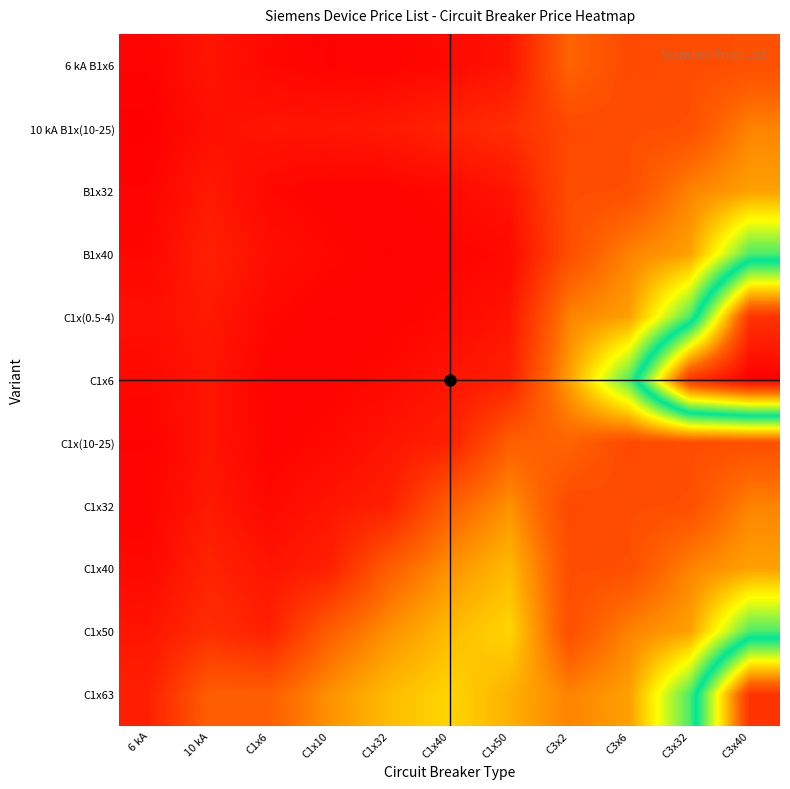

At which category is the sum across all series the highest?

C3x40